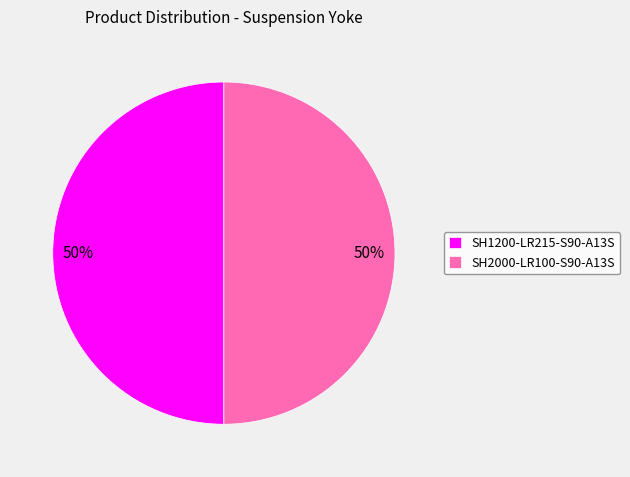

Do SH1200-LR215-S90-A13S and SH2000-LR100-S90-A13S together represent more than half of the pie?

Yes